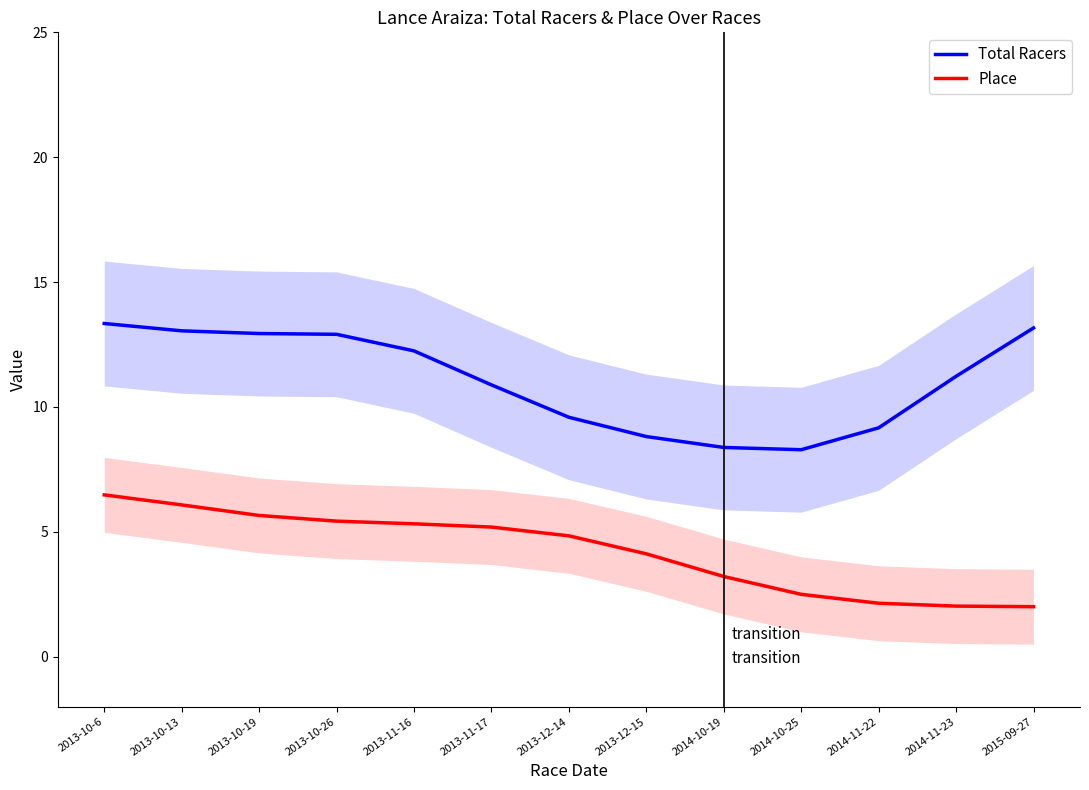

Reading left to right, what are all the values shown in this chart?

Total Racers: 13.3	13.0	12.9	12.9	12.2	10.9	9.6	8.8	8.4	8.3	9.2	11.2	13.2
Place: 6.5	6.1	5.7	5.4	5.3	5.2	4.8	4.1	3.2	2.5	2.1	2.0	2.0